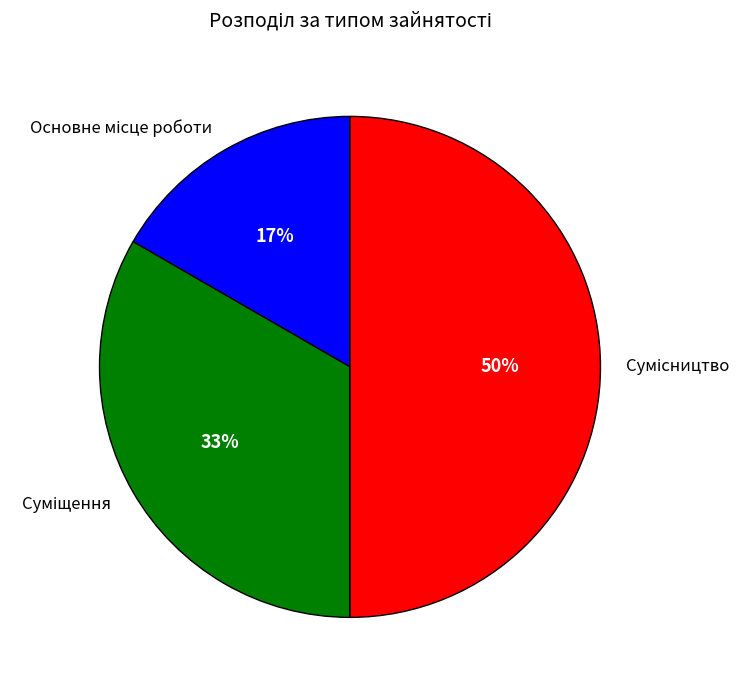

To the nearest percent, what is the average slice percentage?

33%